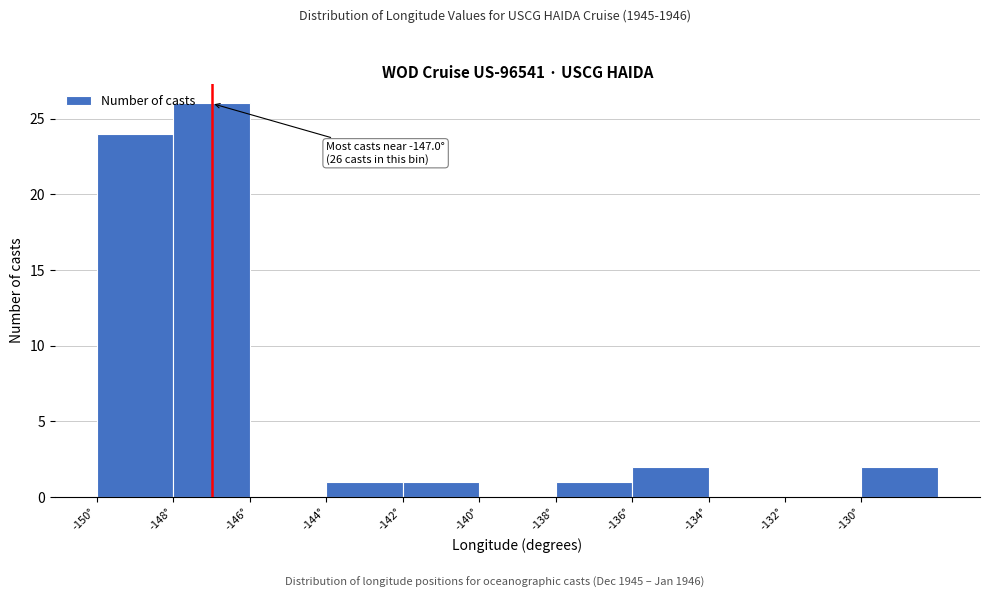

Which range on the x-axis has the tallest bar?

-148 to -146